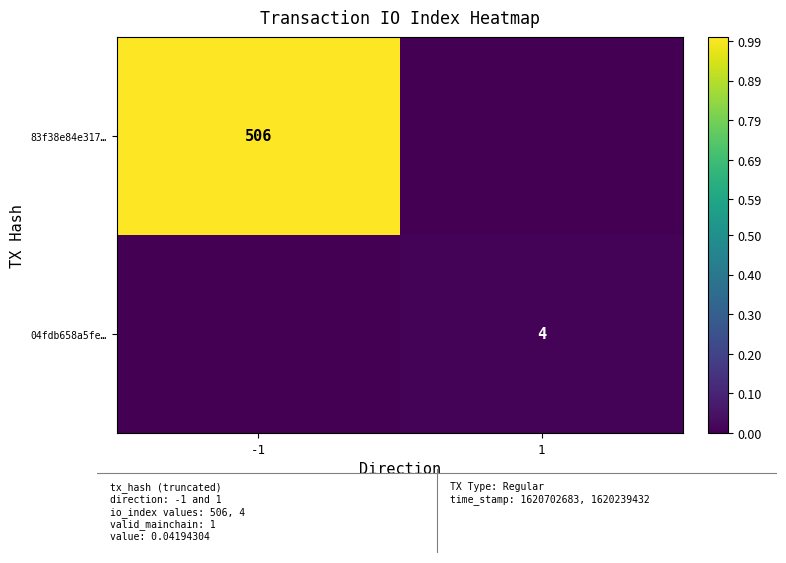

True or false: 04fdb658a5fe… has a value of 4 at 1.

True